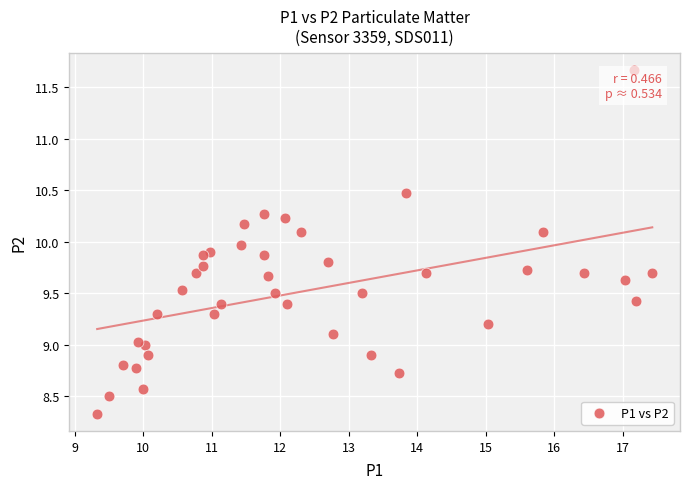

What is the range of X values (max minus min)?

8.1